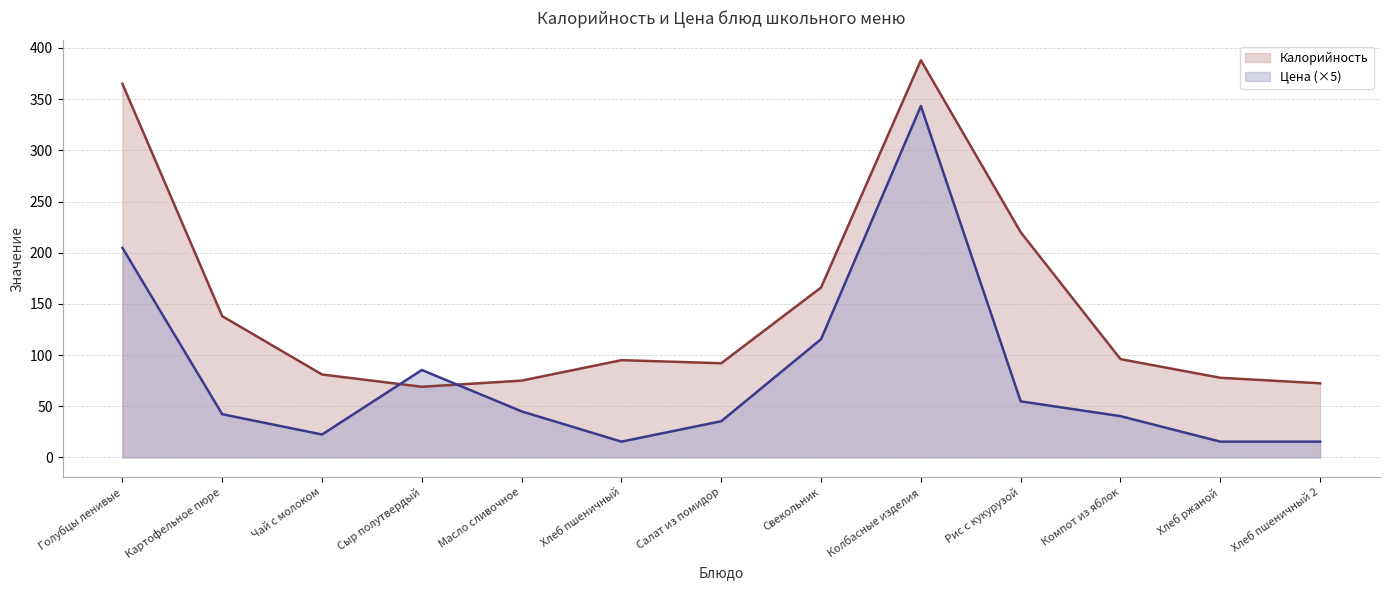

What is the difference between the Калорийность values at Голубцы ленивые and Хлеб ржаной?

287.2